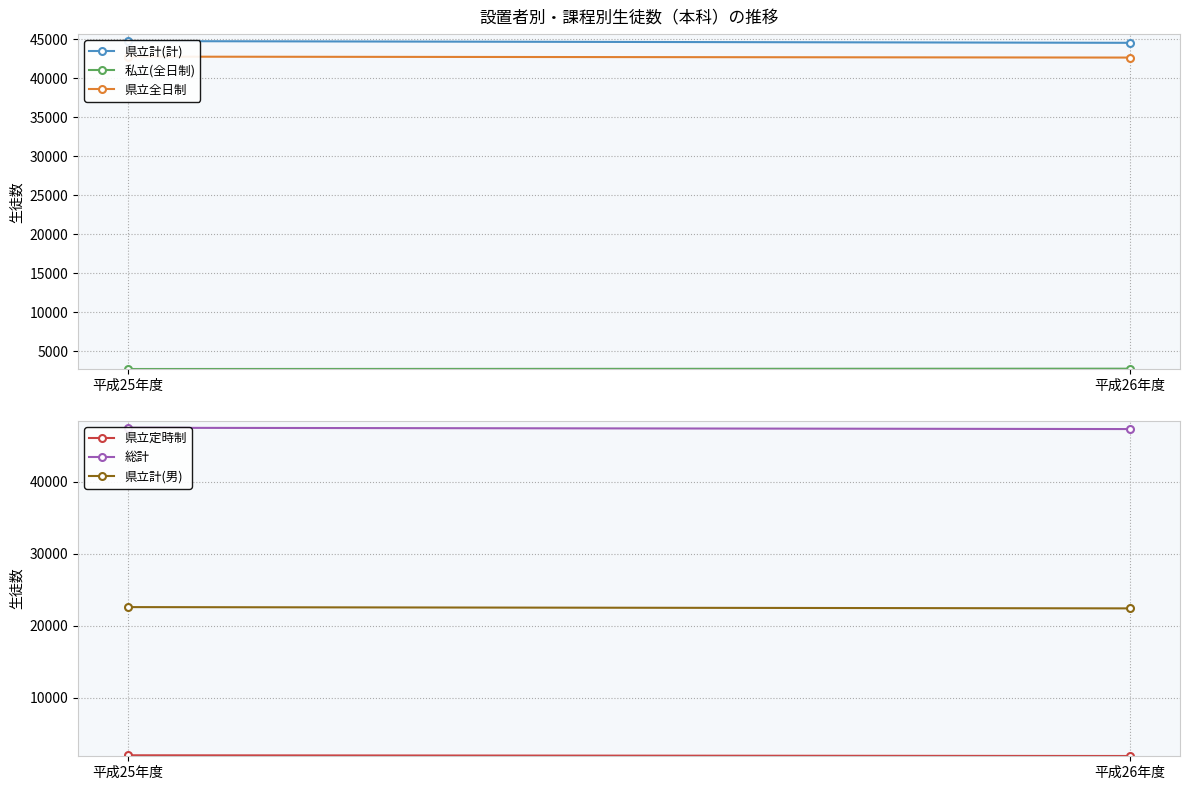

Is this an area chart (filled region under the line)?

No